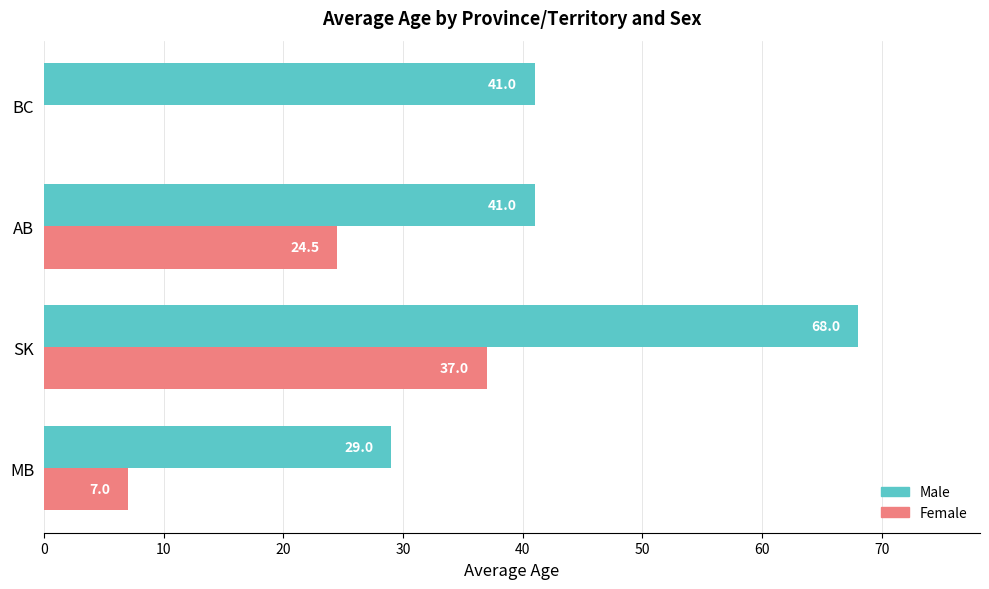

At which category is the sum across all series the highest?

SK